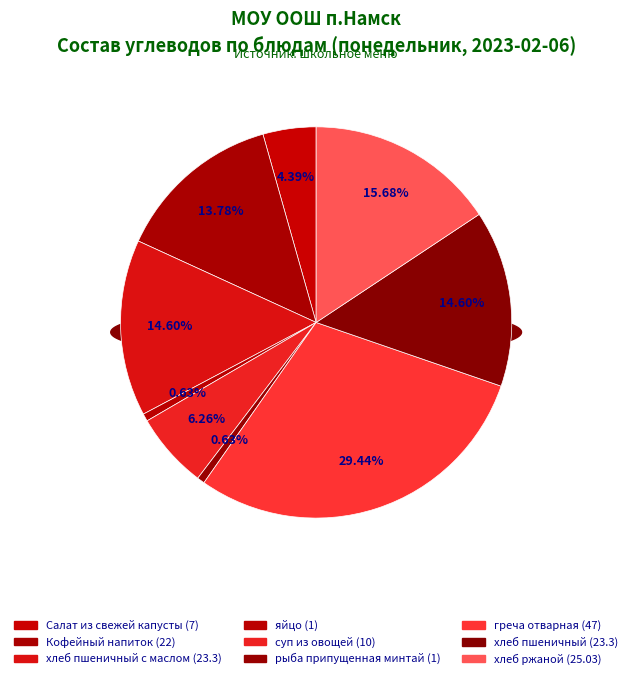

What percentage is the Кофейный напиток slice, to the nearest percent?

14%